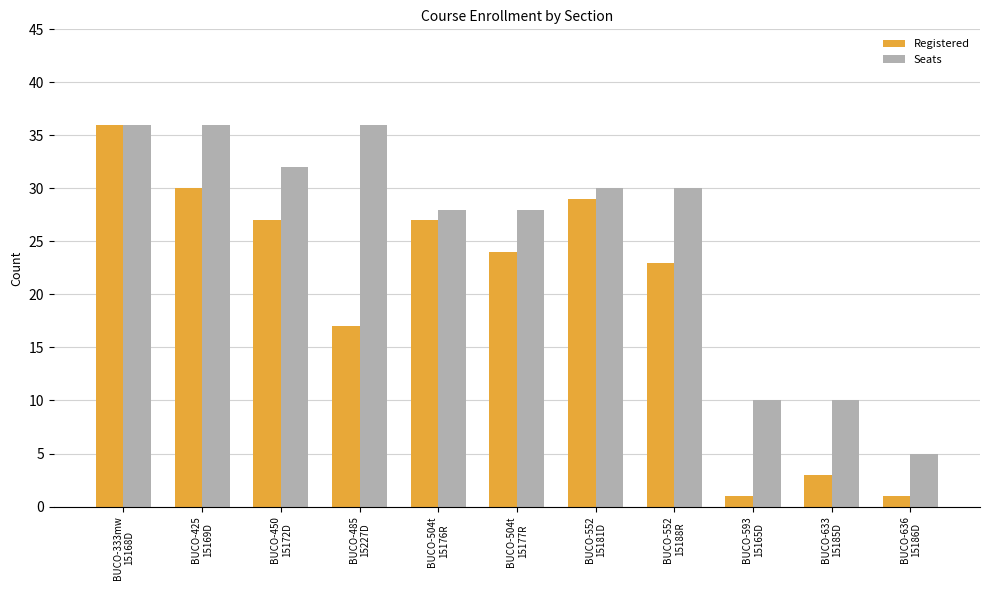

At how many categories does at least one series exceed 31?

4